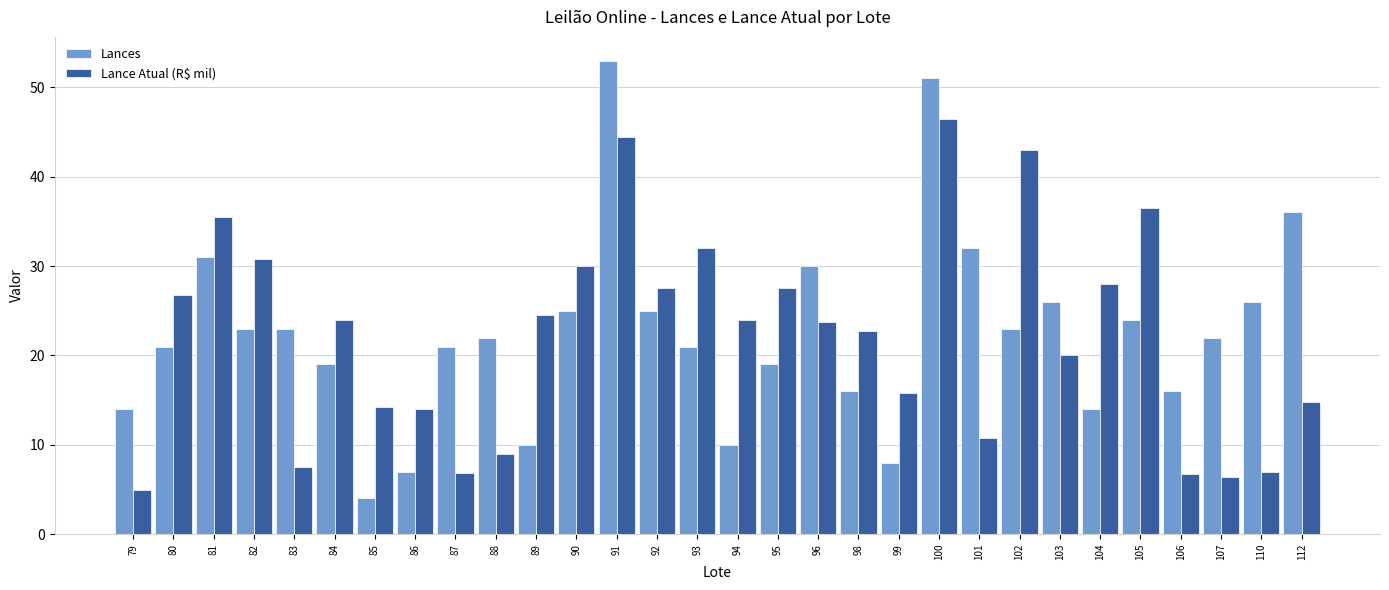

At which label does Lance Atual (R$ mil) reach its peak?

100